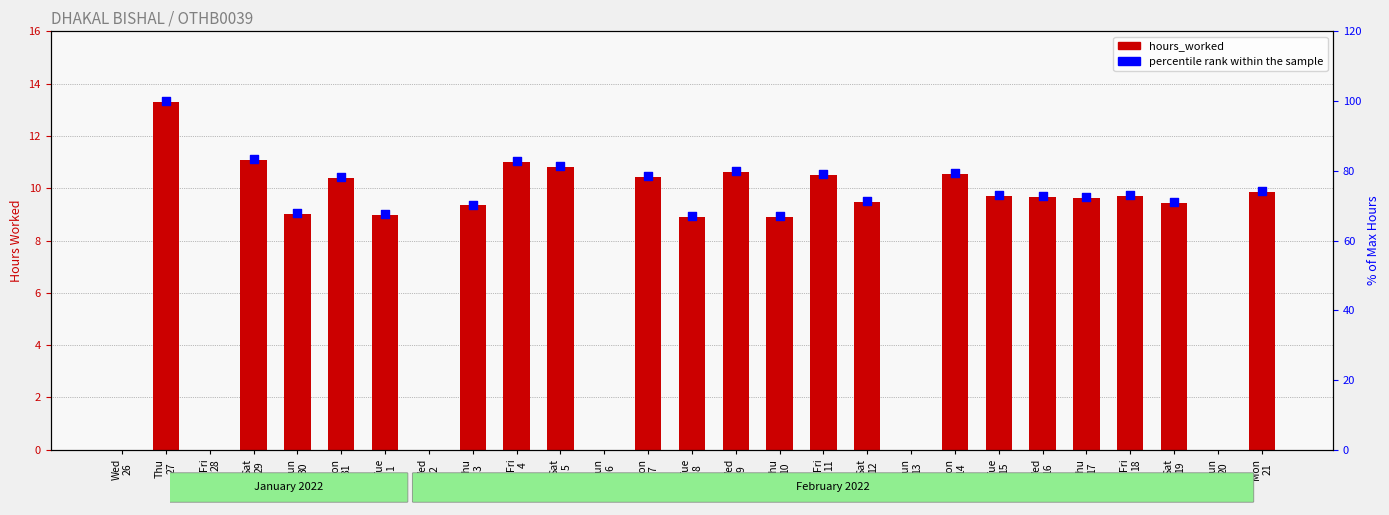

Which has a higher value, Wed 2 or Tue 8?

Tue 8